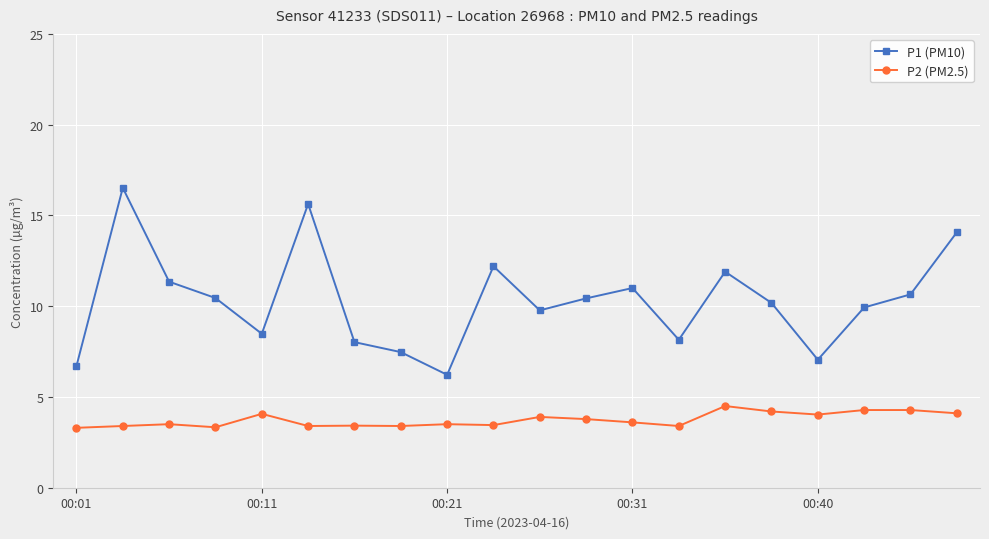

Which series has the widest spread of values?

P1 (PM10)